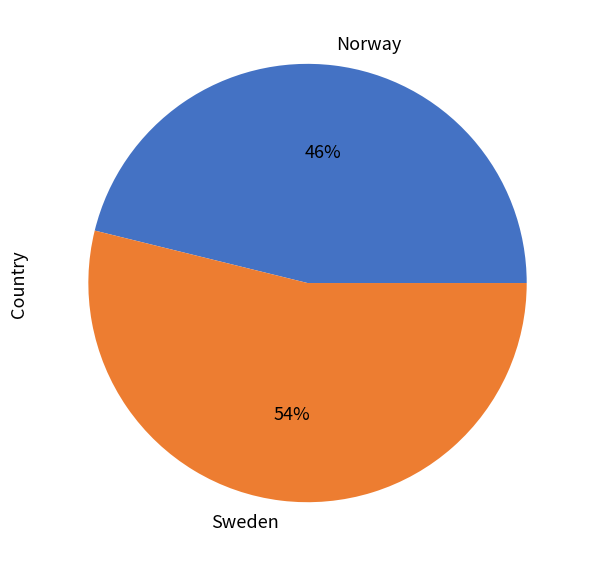

Do Sweden and Norway together represent more than half of the pie?

Yes